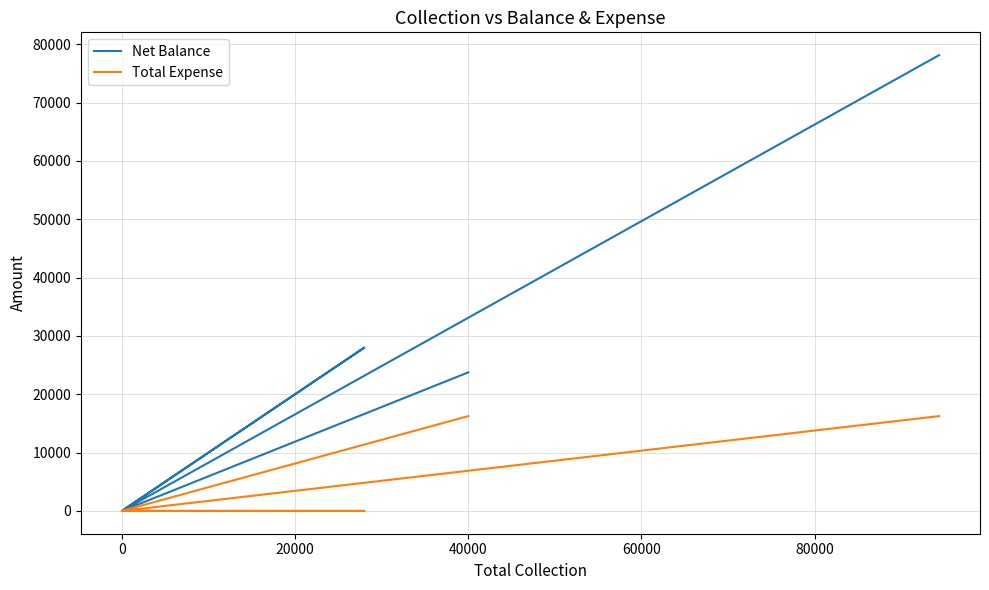

List the series in order of their peak value, highest first.

Net Balance, Total Expense